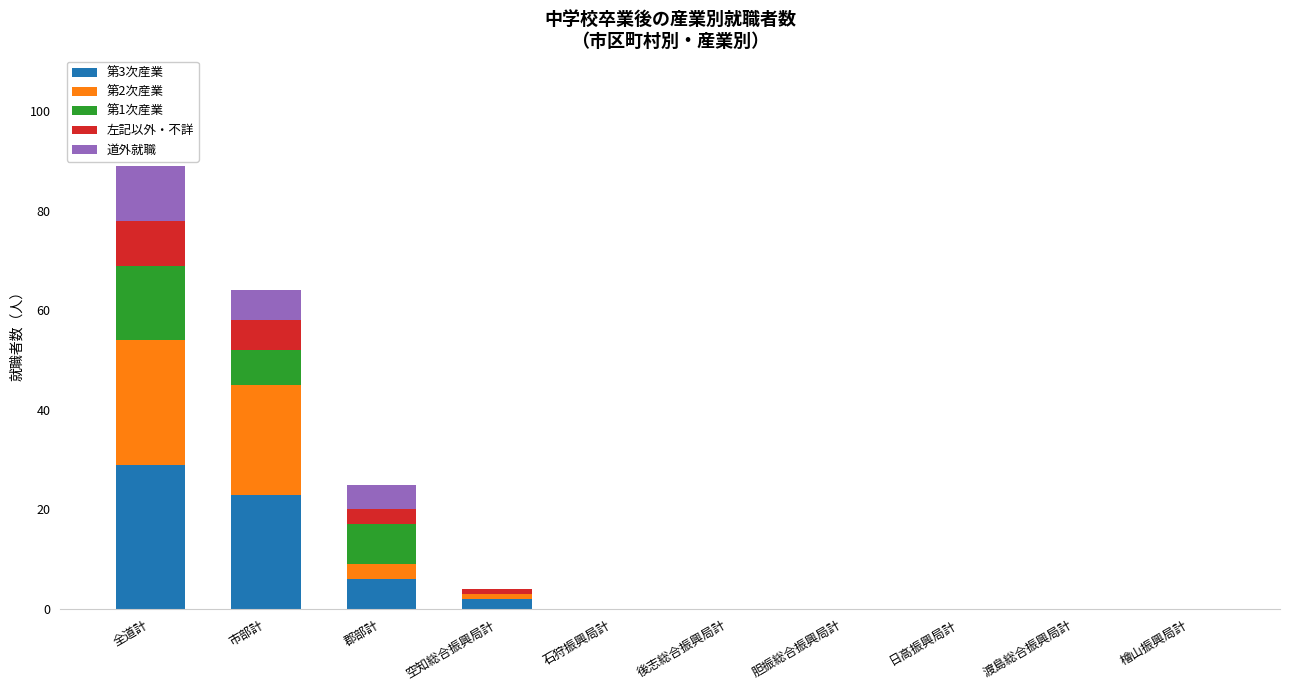

At which category is the sum across all series the highest?

全道計